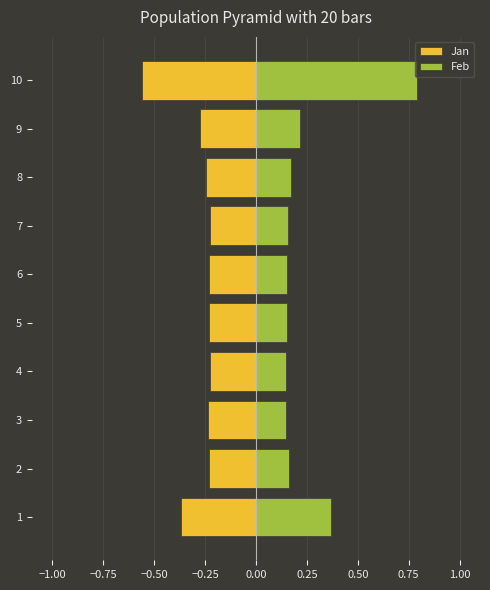

Reading left to right, extract all data points from this chart.

Jan: -0.4	-0.2	-0.2	-0.2	-0.2	-0.2	-0.2	-0.2	-0.3	-0.6
Feb: 0.4	0.2	0.1	0.1	0.2	0.2	0.2	0.2	0.2	0.8